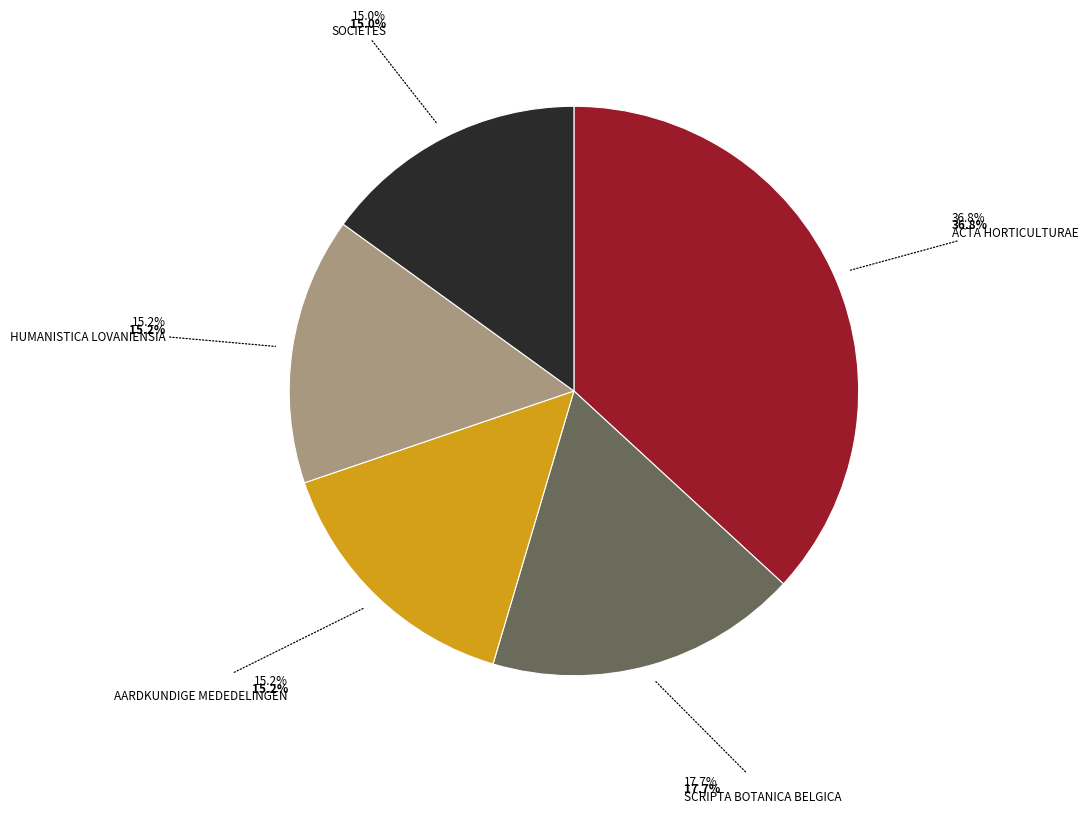

Which slice is the smallest?

Societes